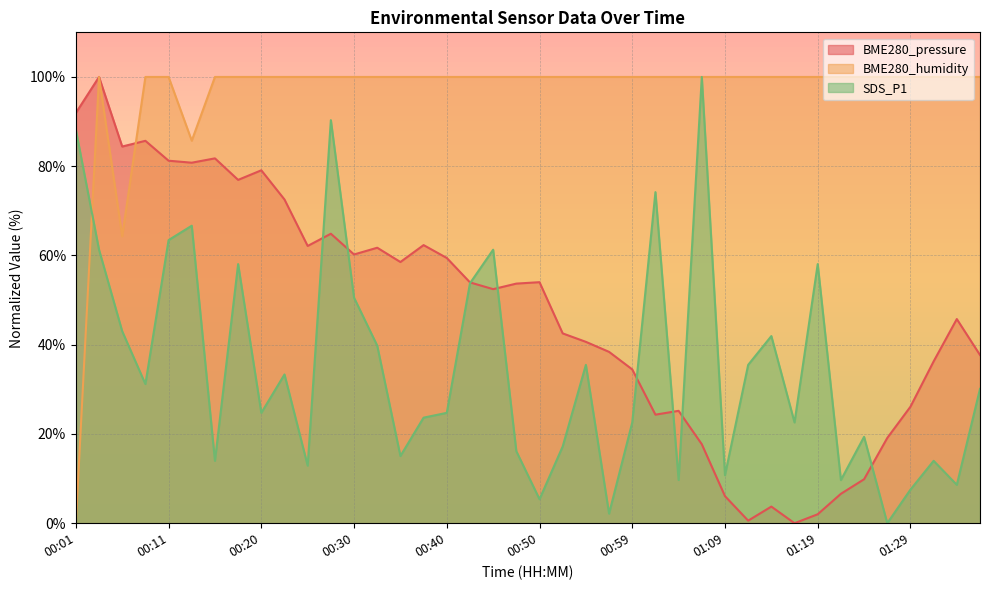

Rank the series at 01:34 from lowest to highest value.

SDS_P1, BME280_pressure, BME280_humidity